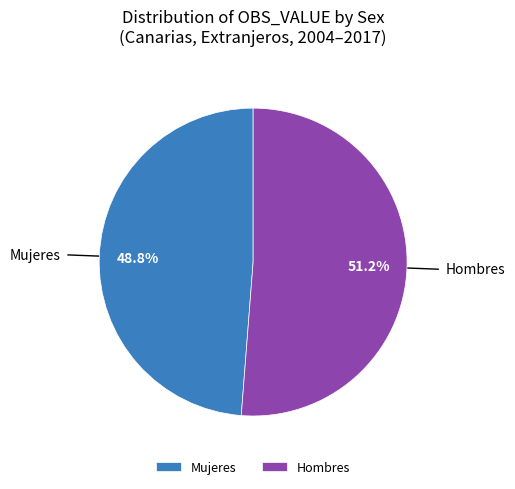

Rank the categories by value from highest to lowest.

Hombres, Mujeres